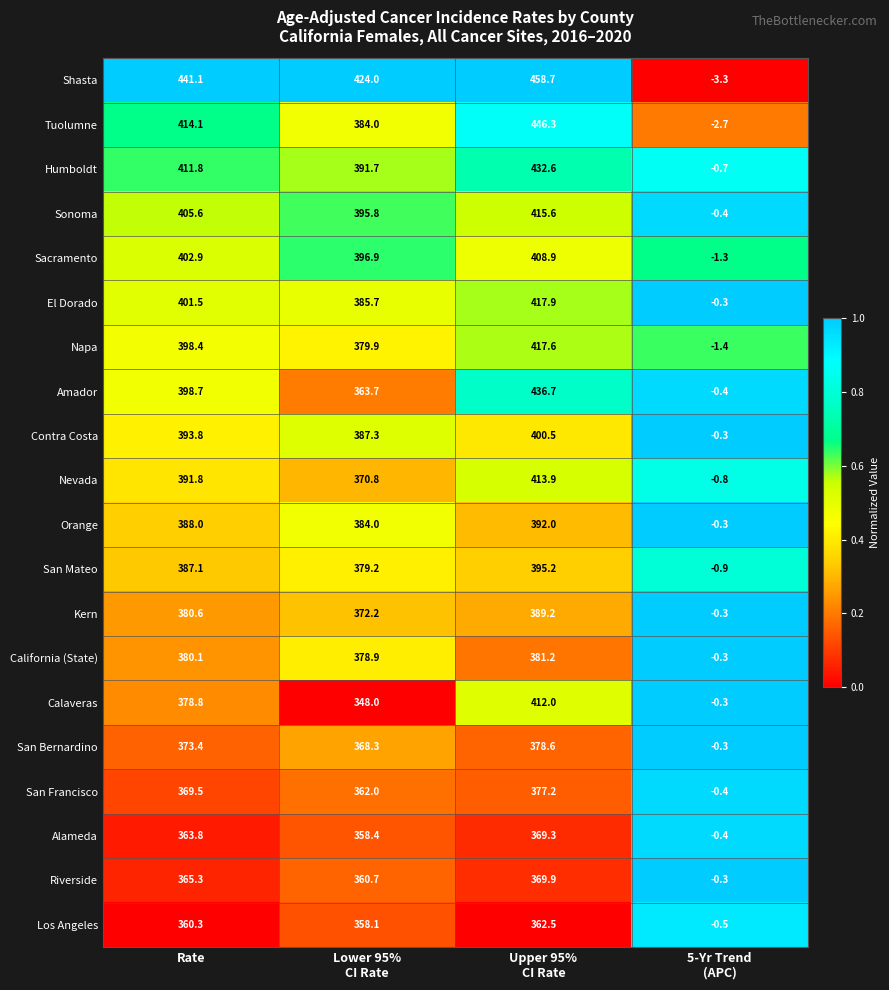

What is the smallest value displayed?

-3.3